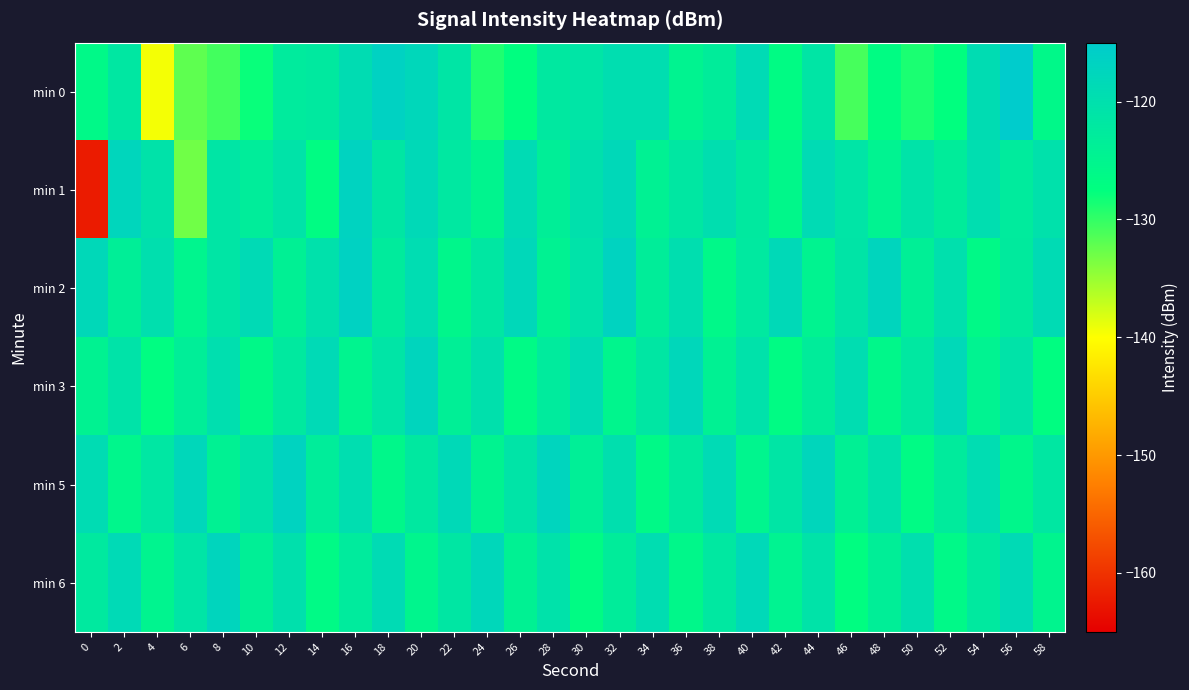

Which series has the largest range (max minus min)?

min 1